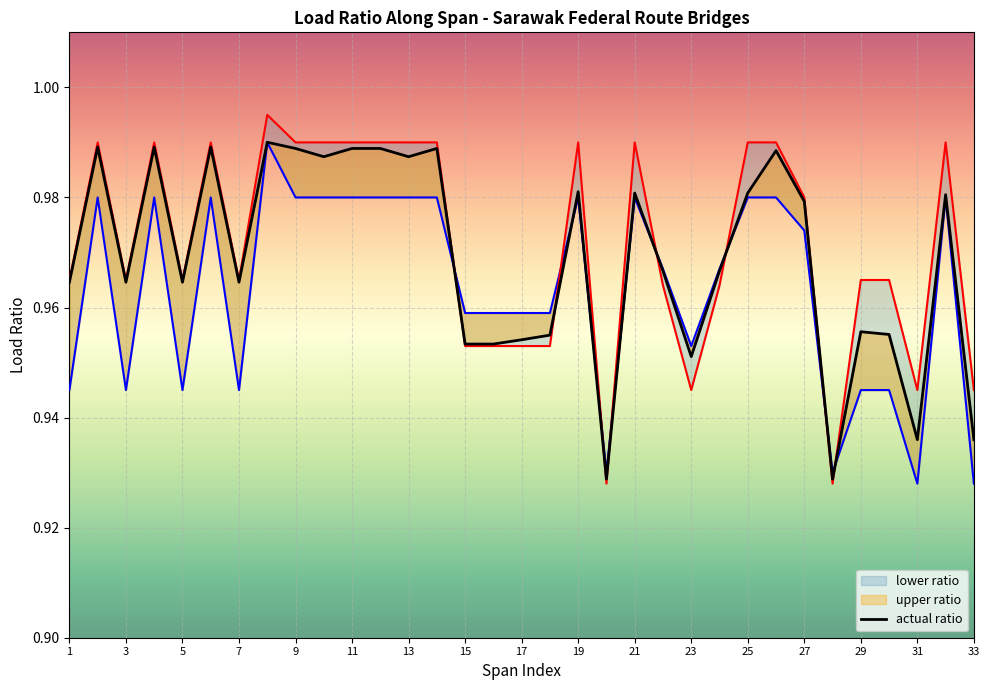

List the series in order of their peak value, lowest first.

lower ratio, actual ratio, upper ratio